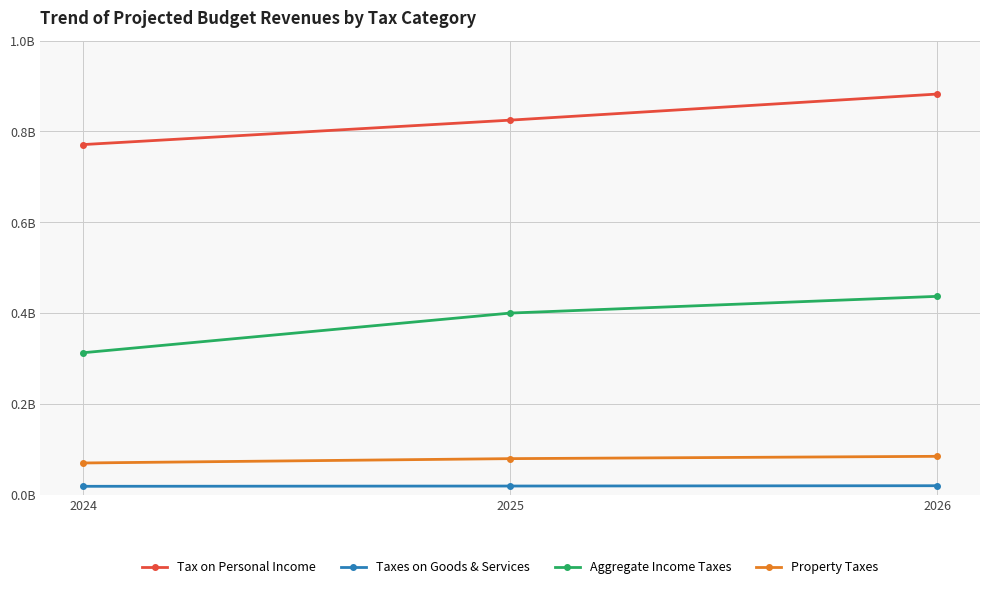

At 2025, list the series in order from largest to smallest.

Tax on Personal Income, Aggregate Income Taxes, Property Taxes, Taxes on Goods & Services